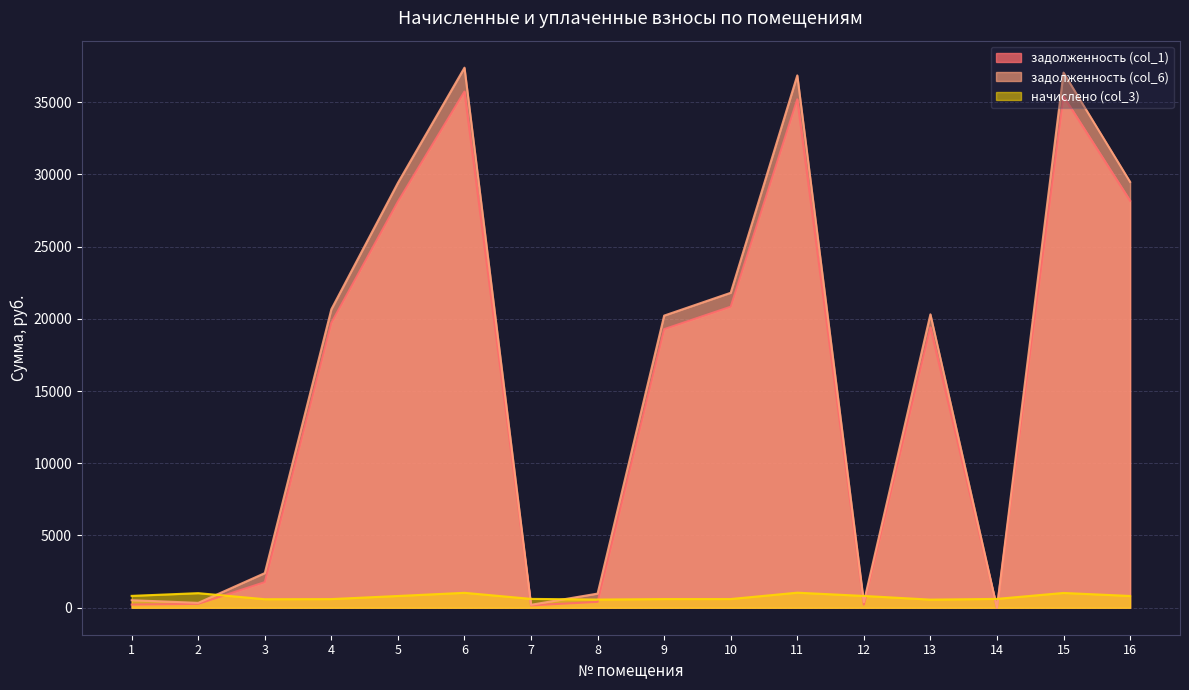

True or false: начислено (col_3) has more than 1 points higher than both neighbors.

True